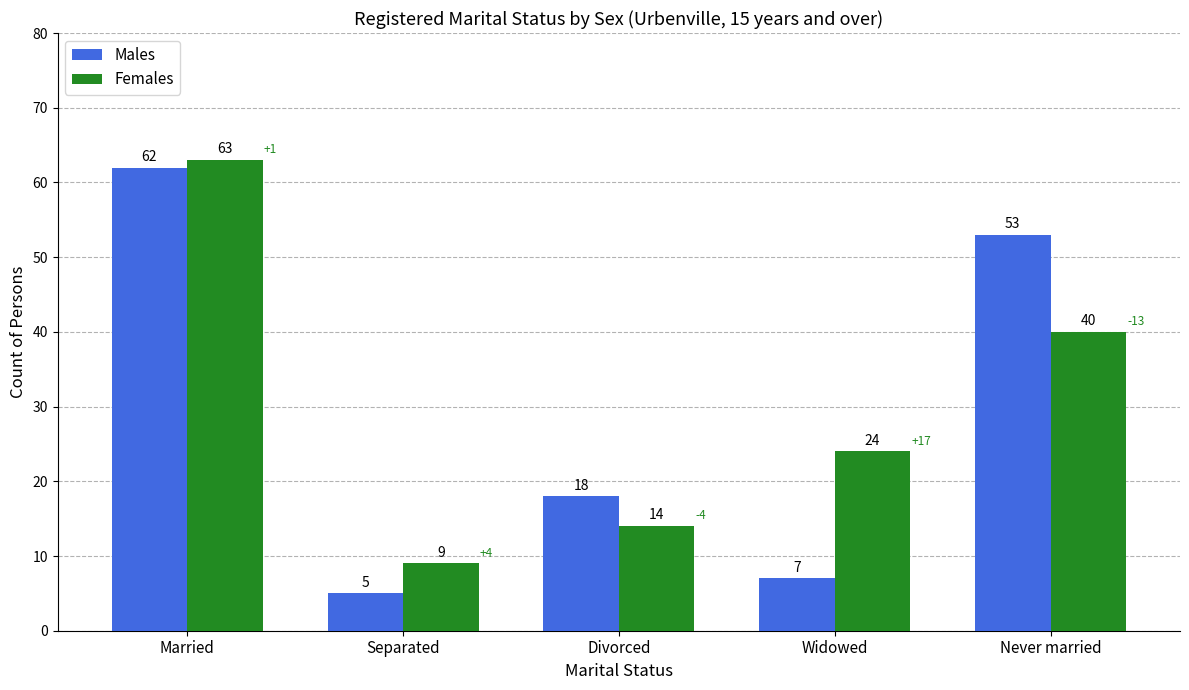

Reading right to left, what are all the values shown in this chart?

Males: 53	7	18	5	62
Females: 40	24	14	9	63